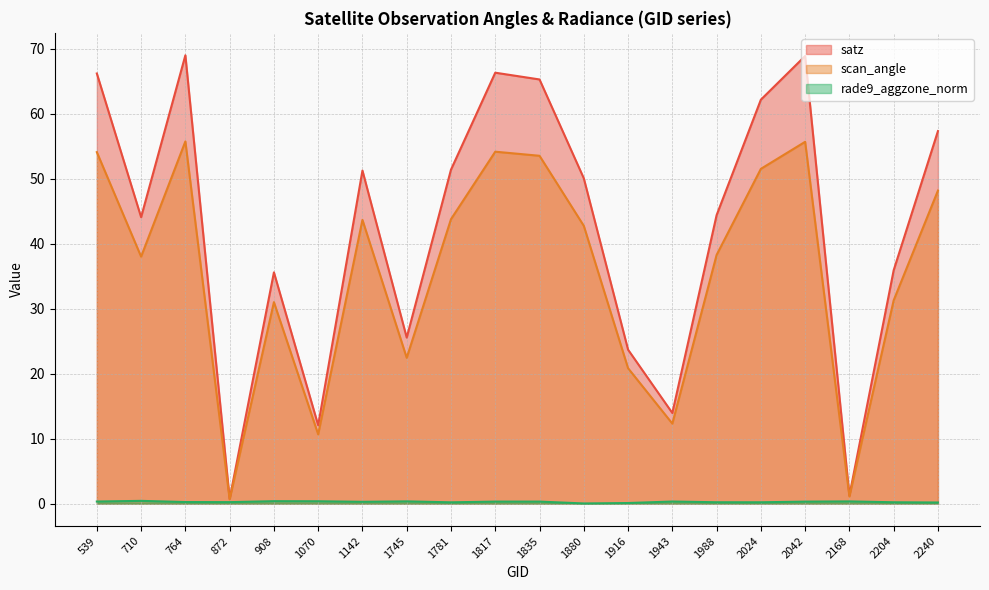

How many lines are shown in the chart?

3